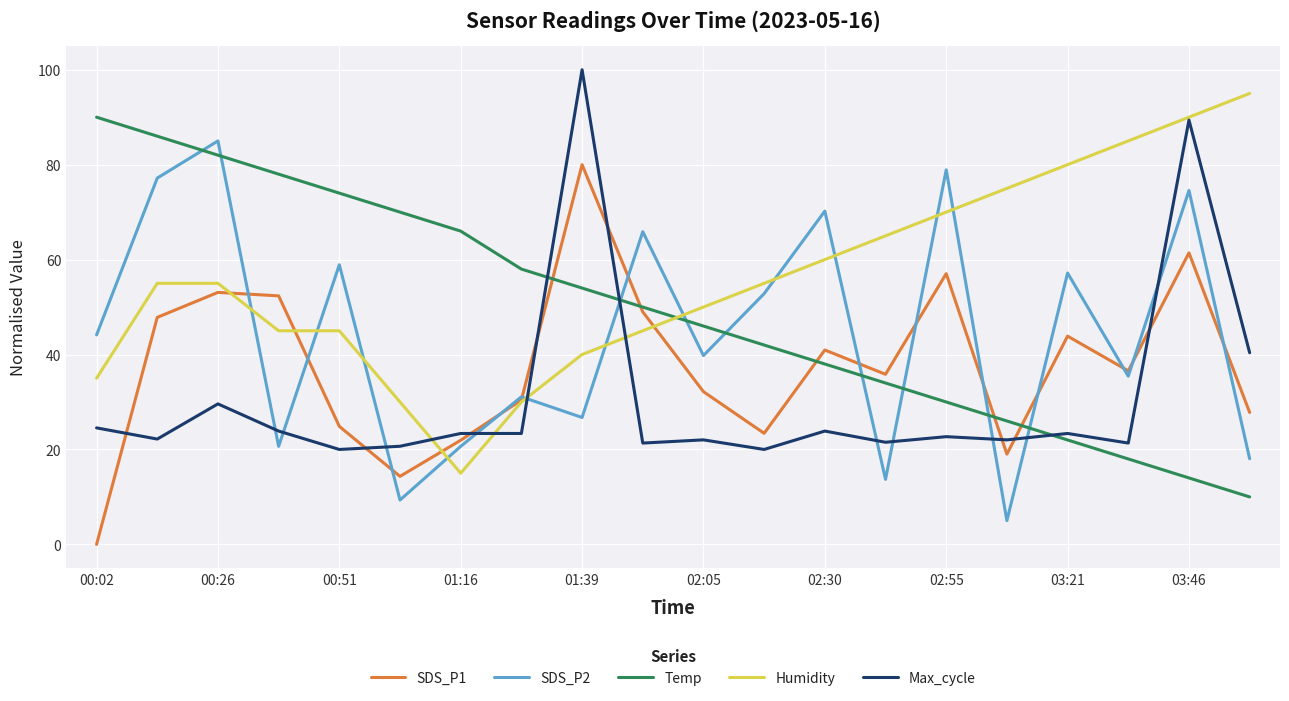

How many intersections are there between Humidity and Temp?

1